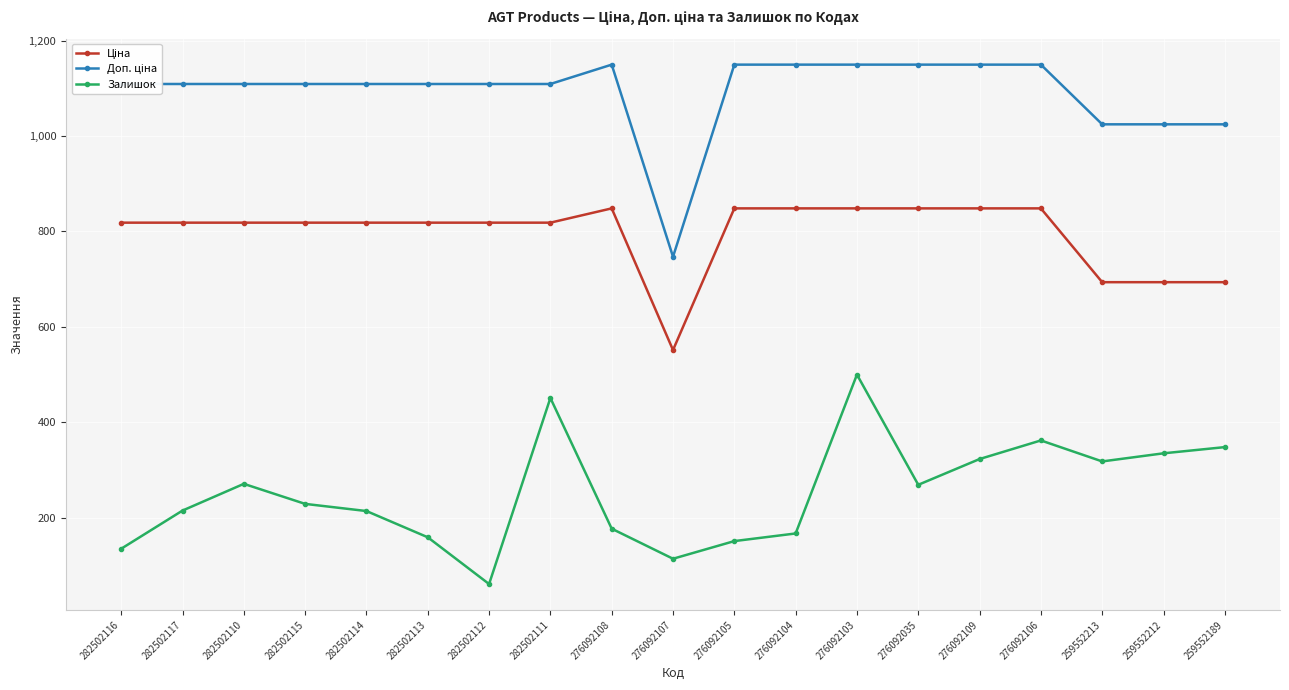

What is the label of the 14th point from the right?

282502113